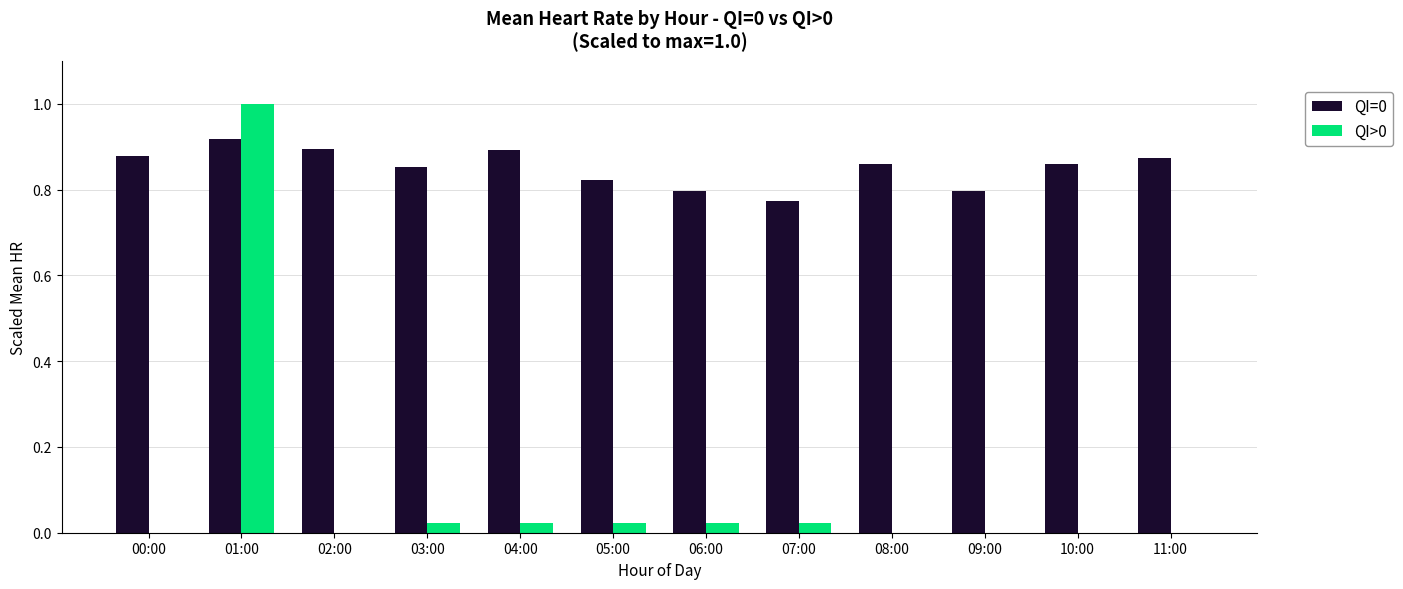

Does the chart contain stacked bars?

No